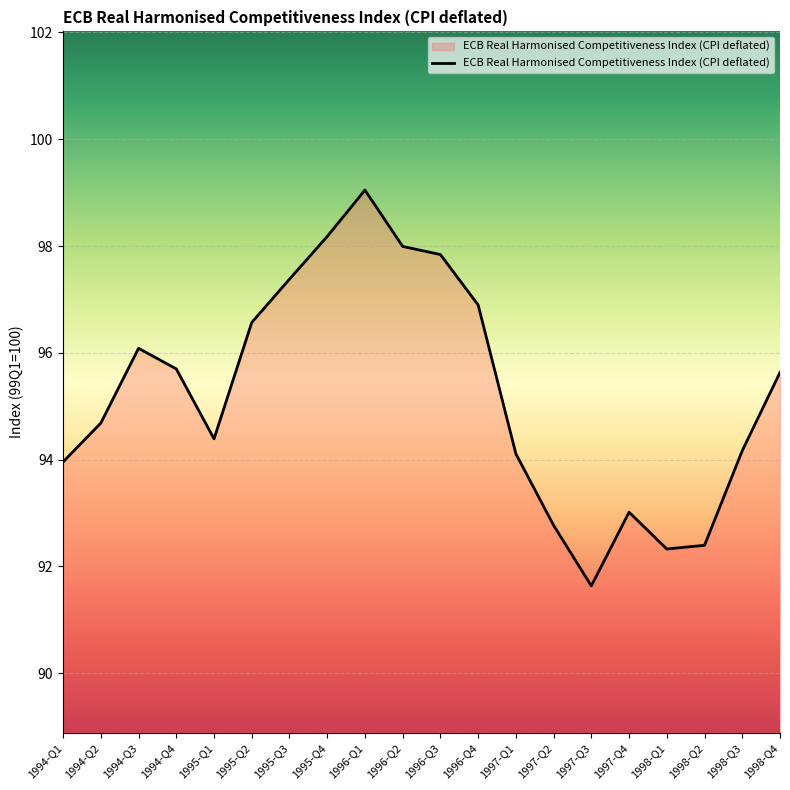

How many interior local peaks (higher than both neighbors) does the data have?

3